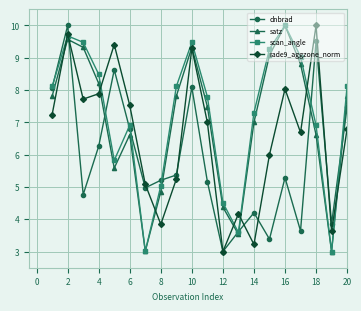

What are all the series names shown in the legend?

dnbrad, satz, scan_angle, rade9_aggzone_norm